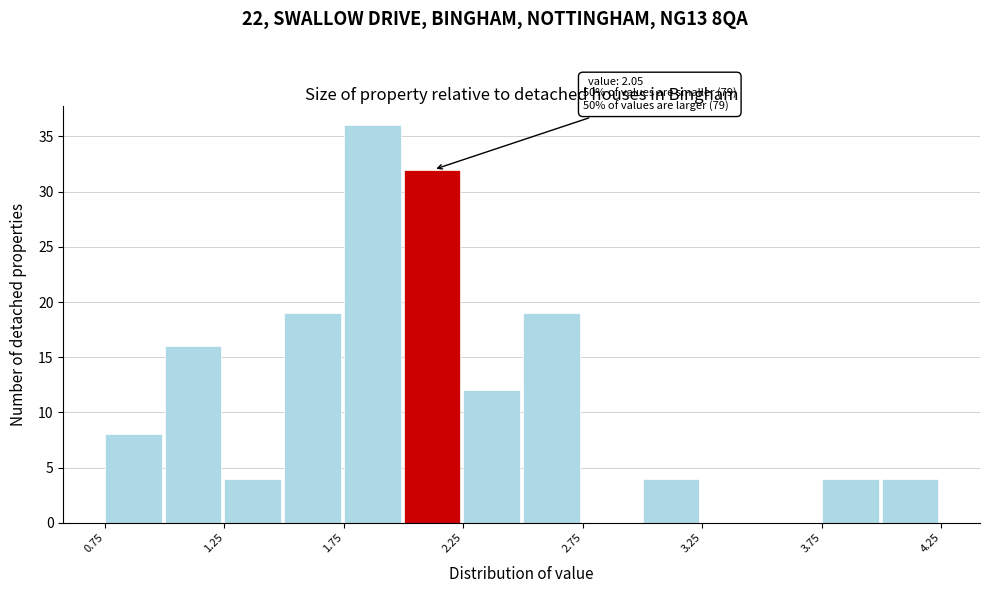

Which range on the x-axis has the tallest bar?

1.75 to 2.00